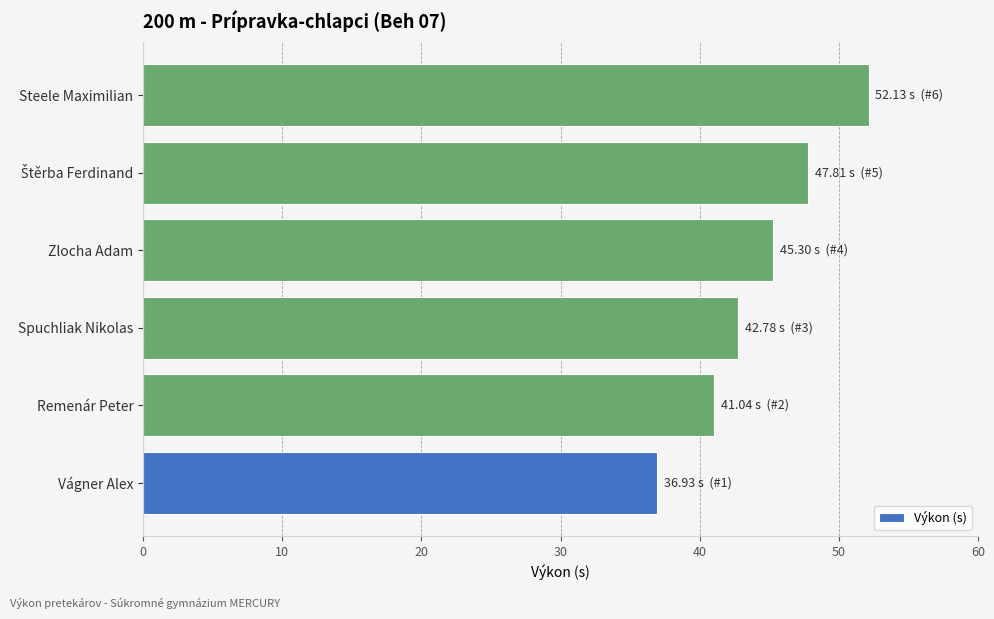

What is the maximum value shown in the chart?

52.1